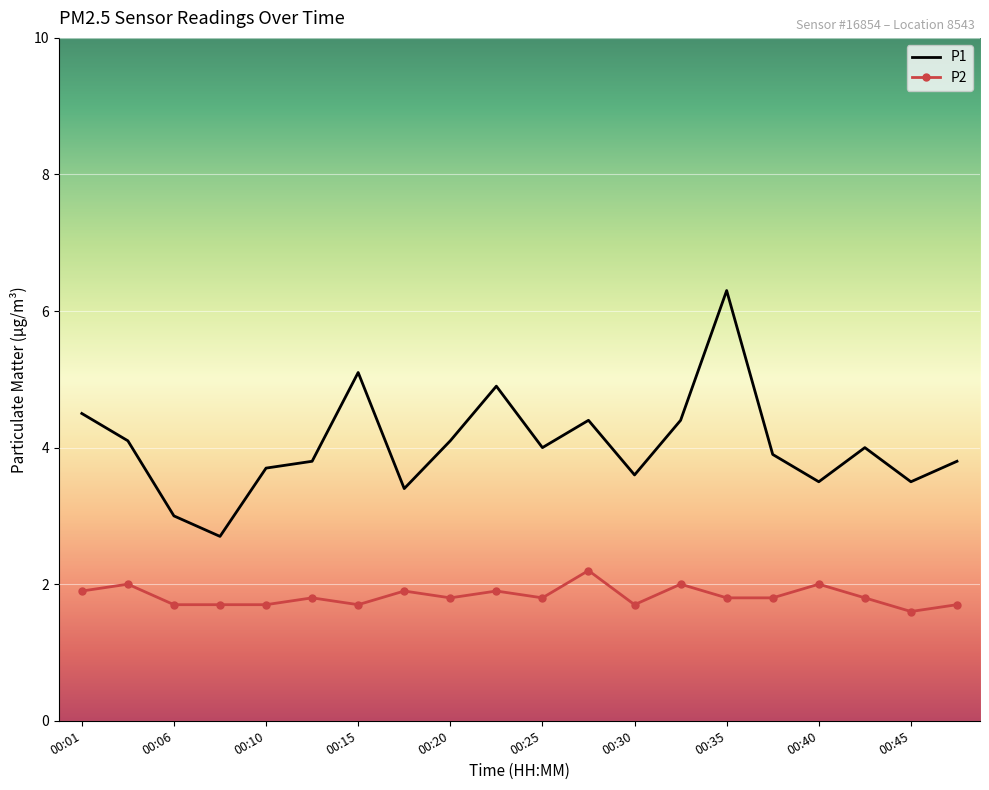

True or false: P2 and P1 cross at least once.

False